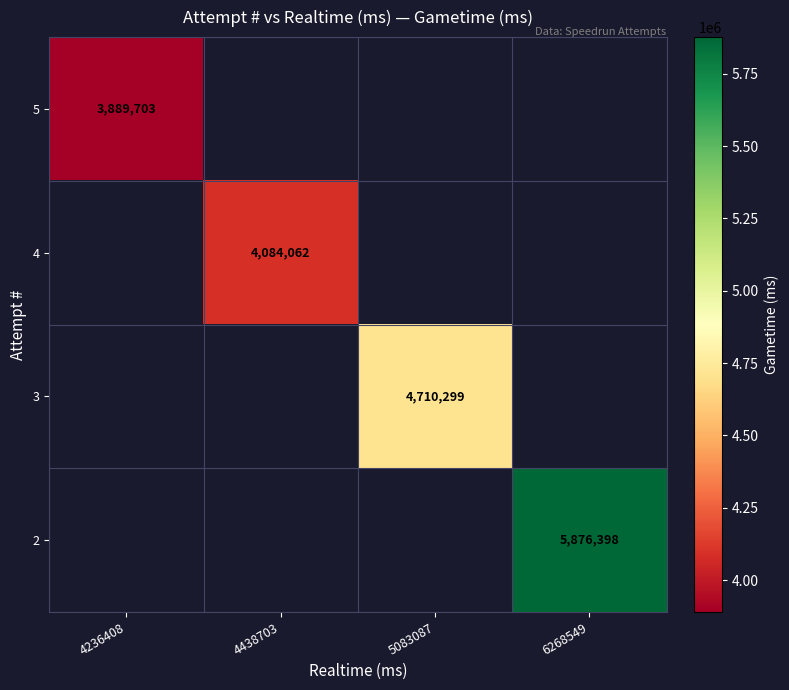

The 5 series shows 6534410 at 4236408. True or false?

False